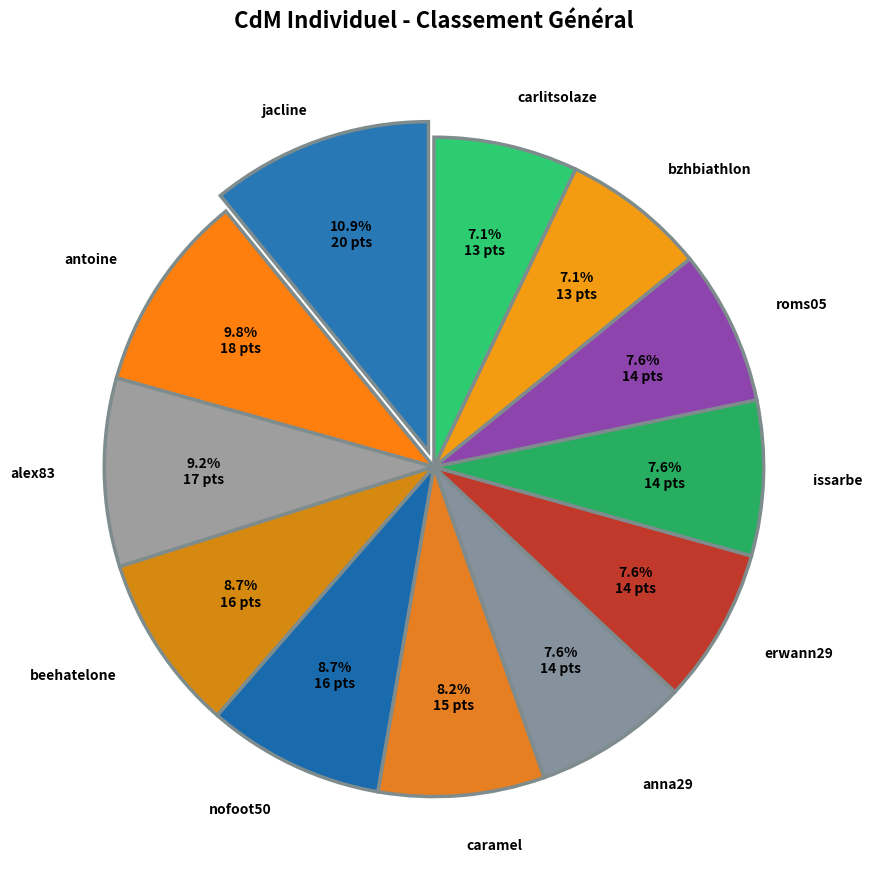

What percentage is the jacline slice, to the nearest percent?

11%